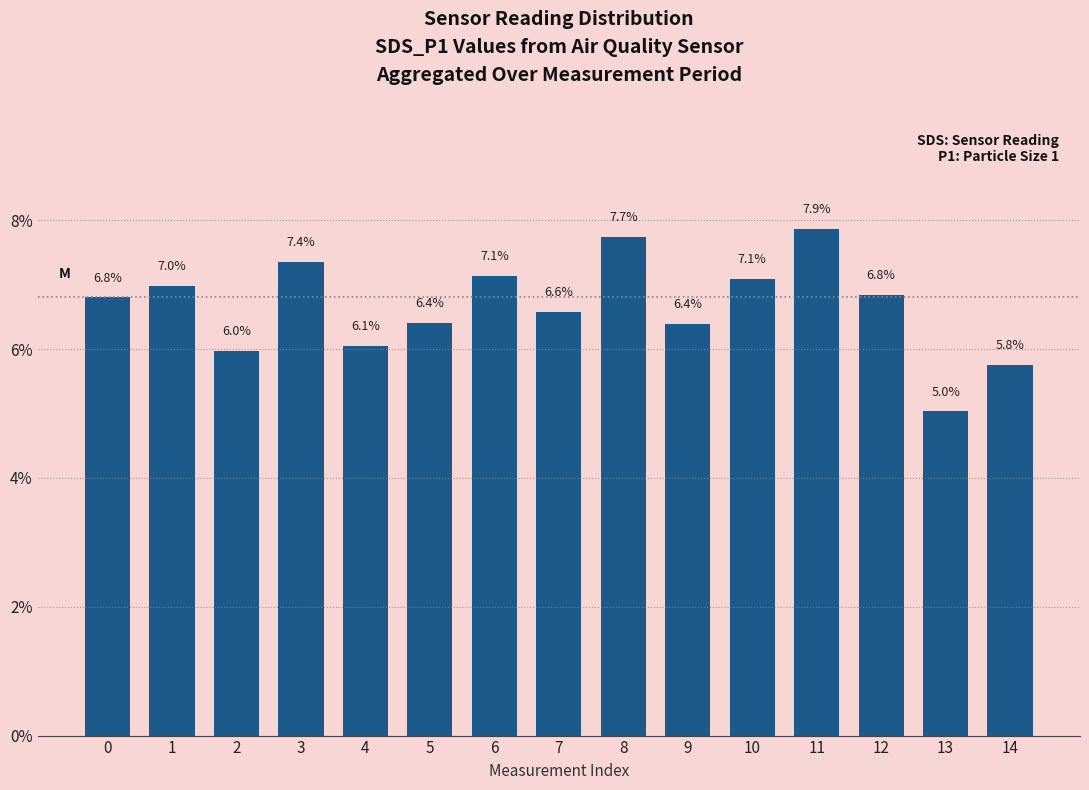

Is it true that the value at 12 is 6.8?

True